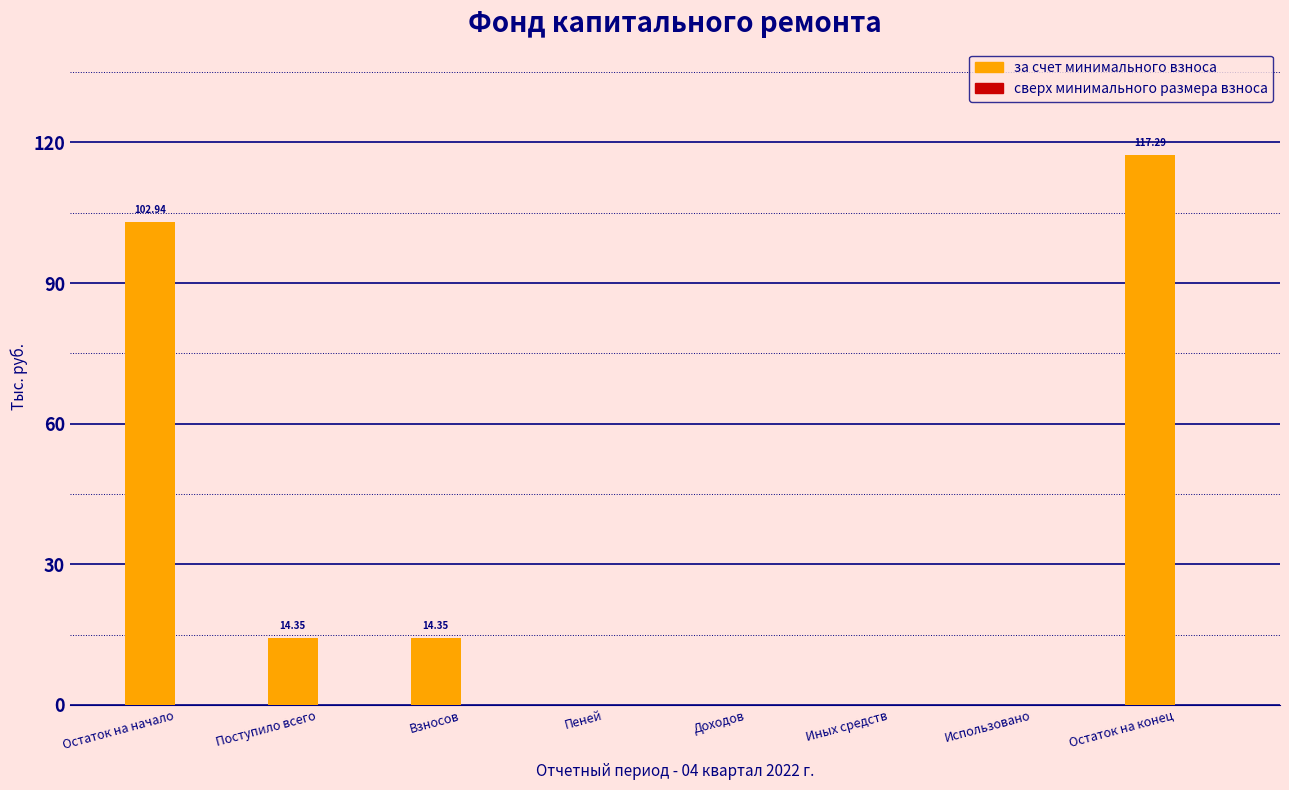

How many data points does each series have?

8